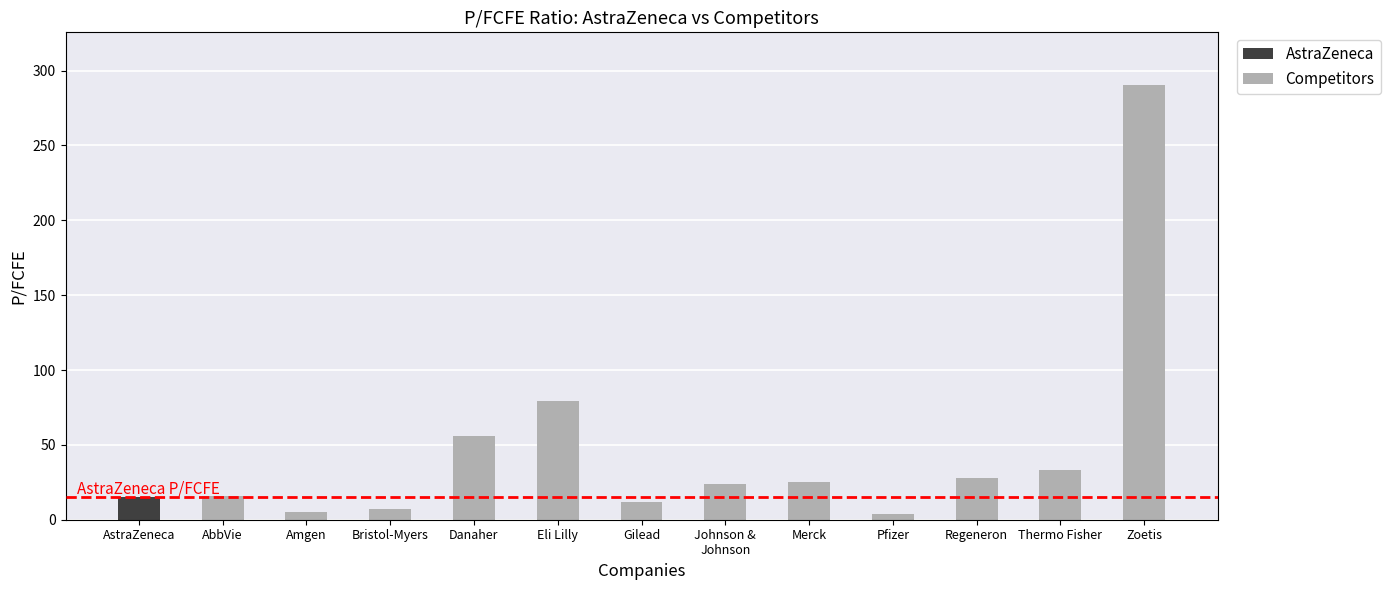

What is the difference between the maximum and second lowest values?

285.5